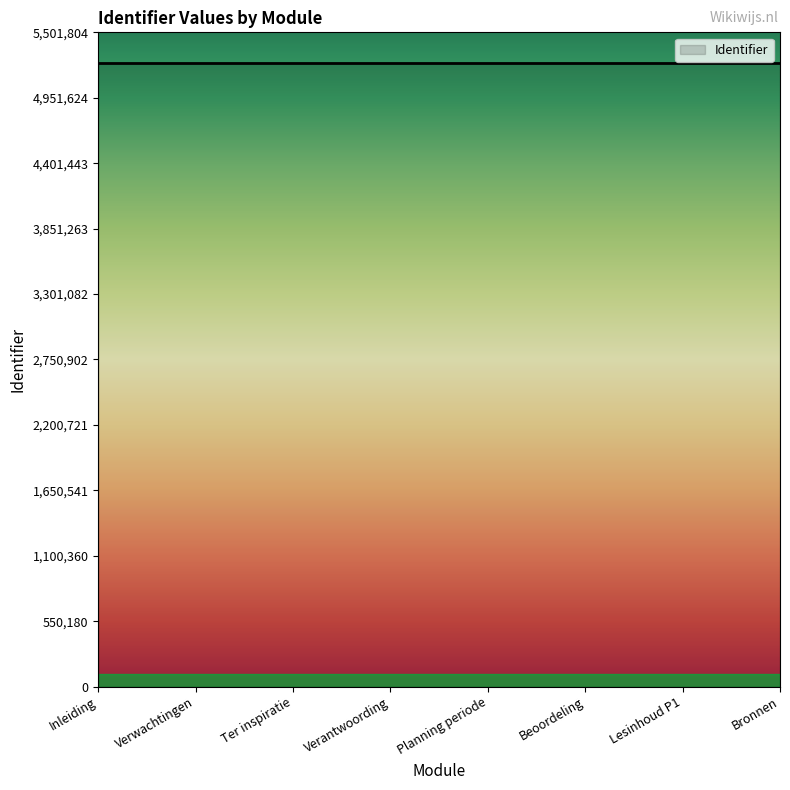

Approximately how many times larger is the value at Lesinhoud P1 compared to Planning periode?

1.0